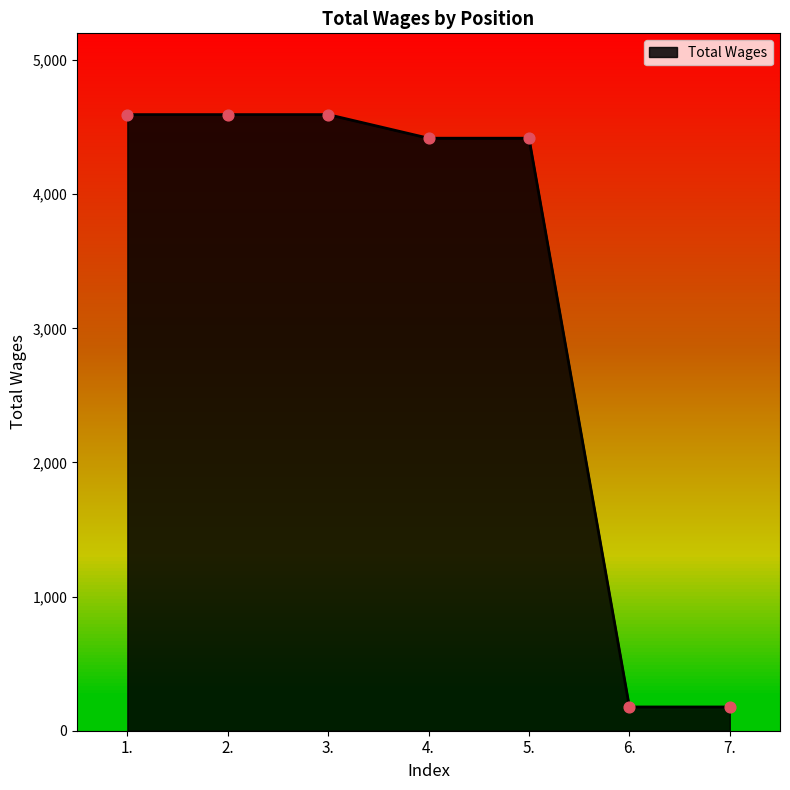

What is the change in value from 3. to 6.?

-4417